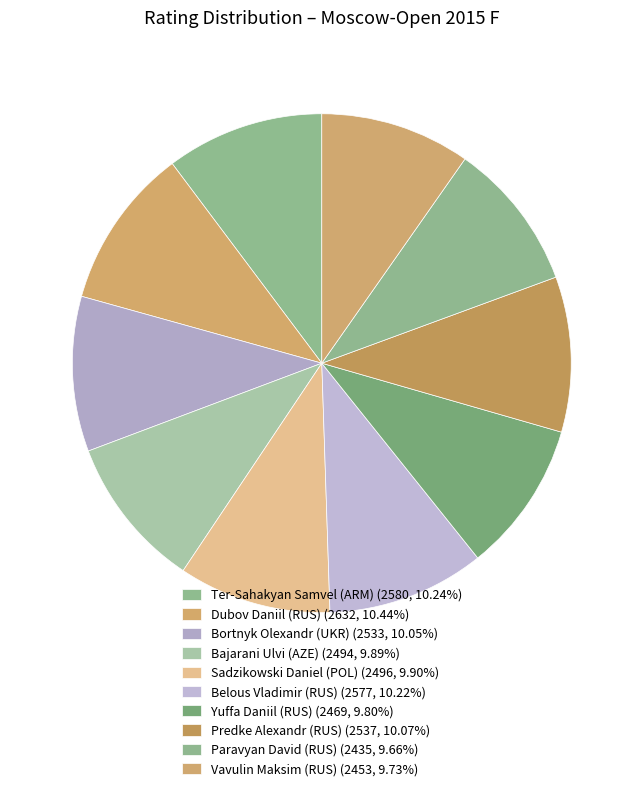

True or false: Sadzikowski Daniel (POL) accounts for 10% of the total.

True